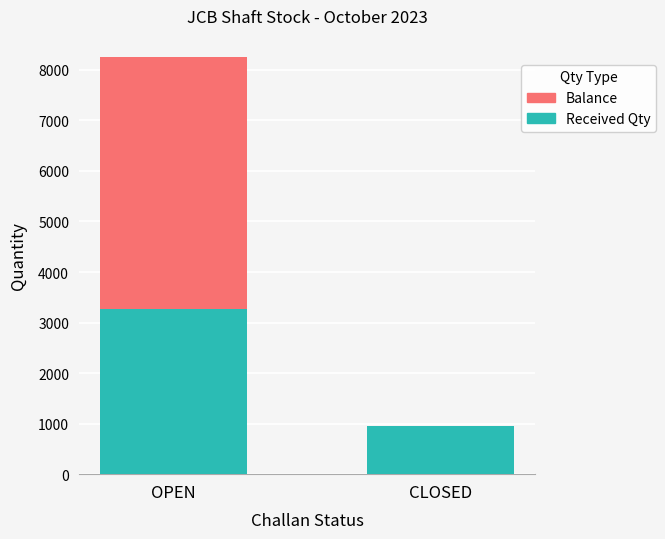

Is it true that Received Qty equals 3271 at OPEN?

True